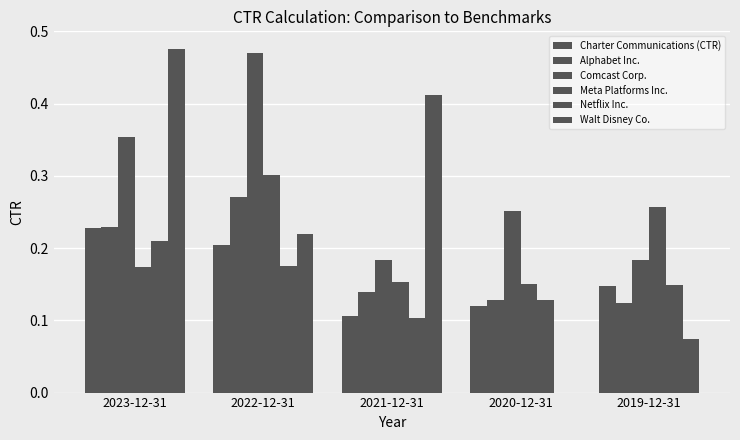

How many distinct data groups are displayed?

6